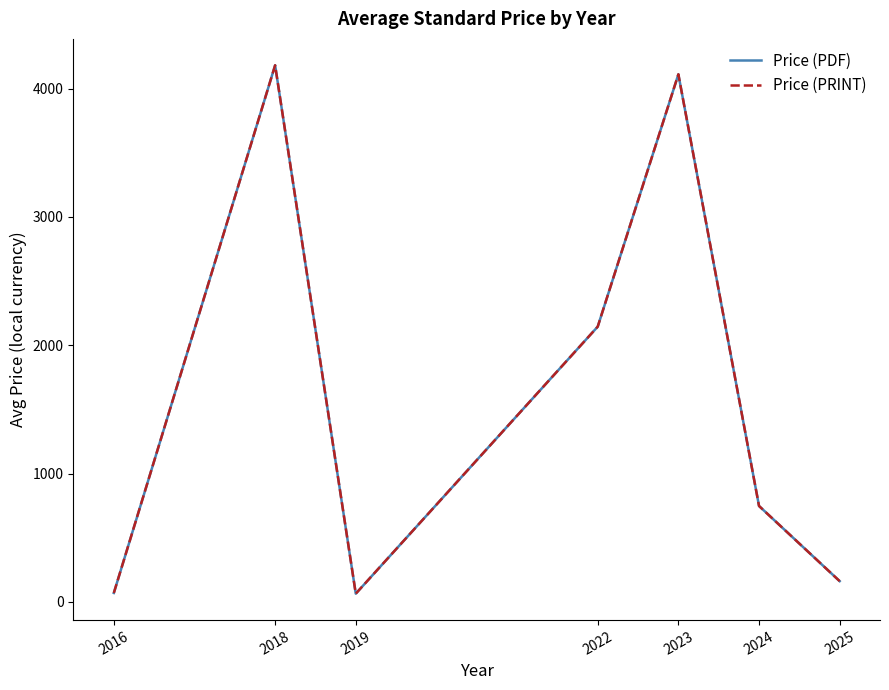

Does the chart display data point markers on the line(s)?

No